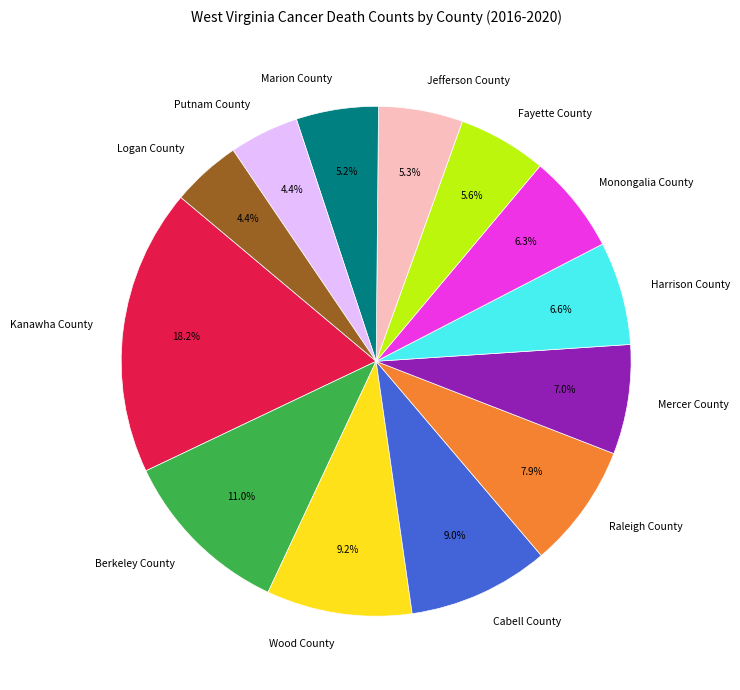

What percentage is the Cabell County slice, to the nearest percent?

9%